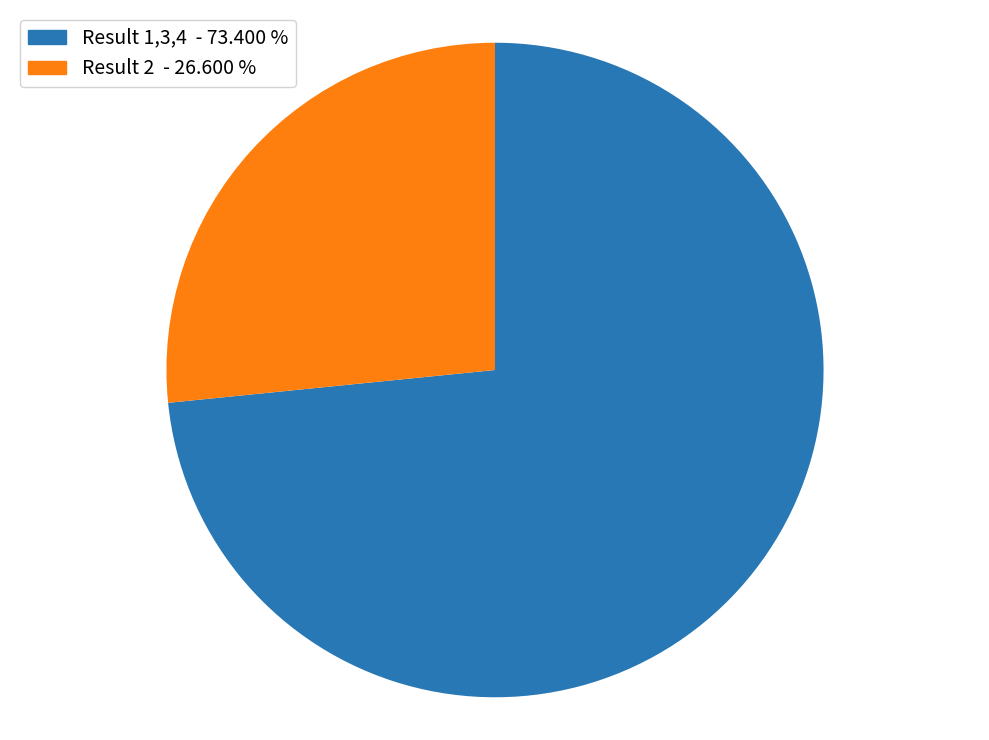

Is there any slice that represents more than half of the pie?

Yes